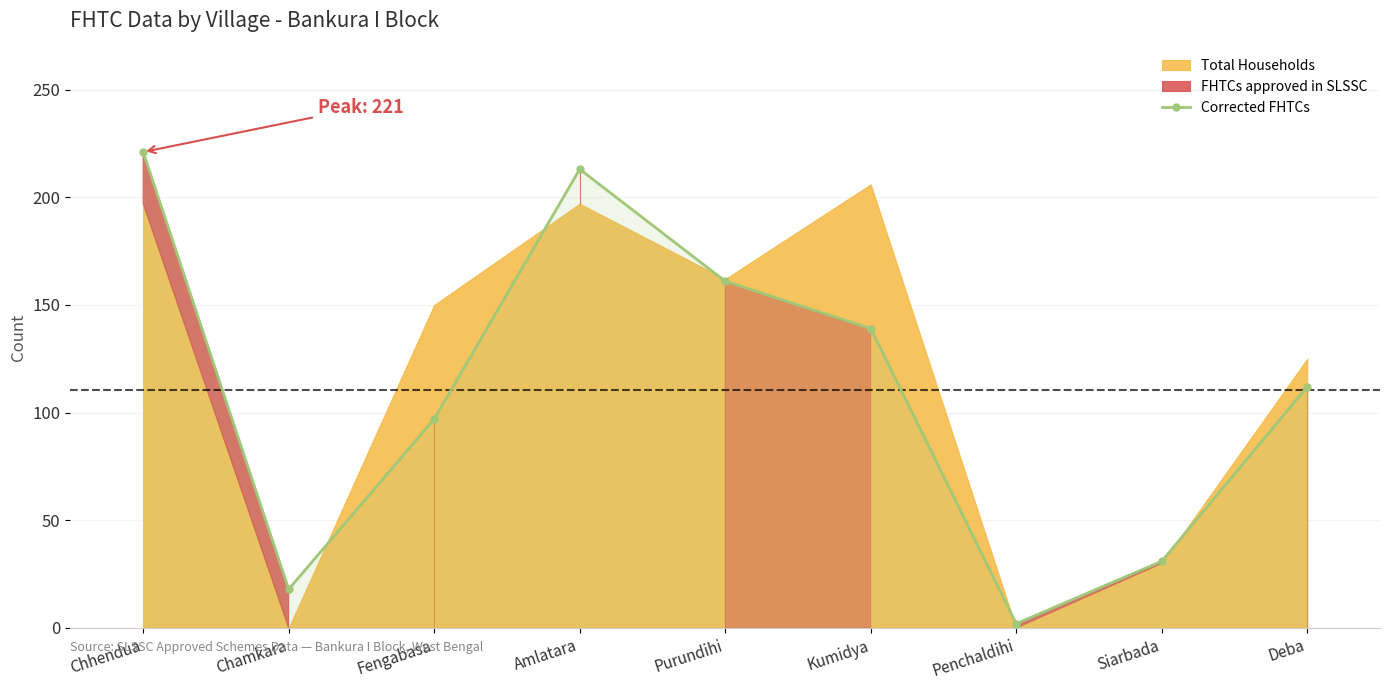

List the labels in order of Corrected FHTCs value, largest first.

Chhendua, Amlatara, Purundihi, Kumidya, Deba, Fengabasa, Siarbada, Chamkara, Penchaldihi